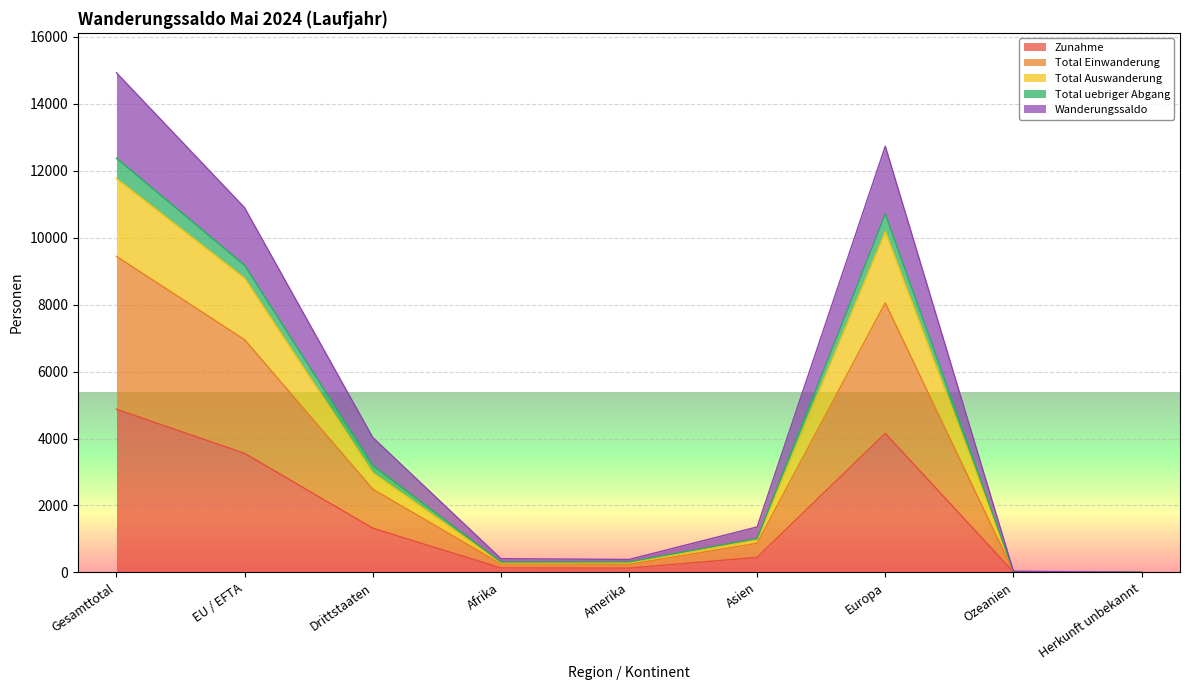

What is the lowest value of the Total Einwanderung series?

3